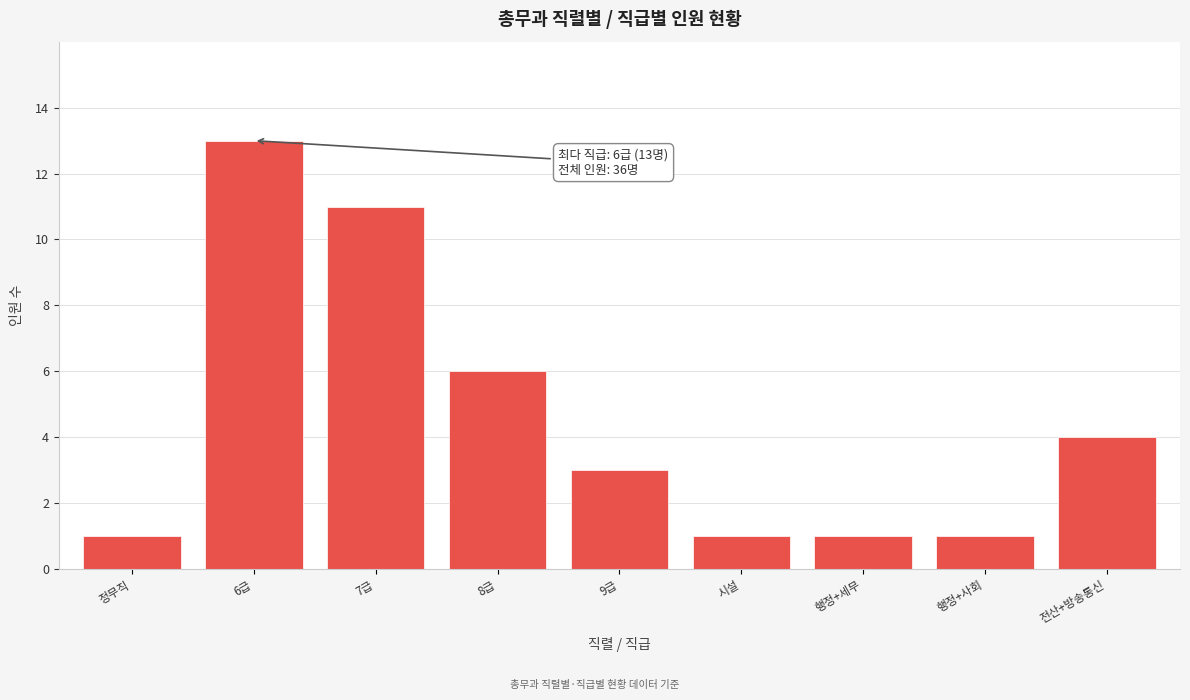

Reading left to right, list all the values displayed in this chart.

정무직=1	6급=13	7급=11	8급=6	9급=3	시설=1	행정+세무=1	행정+사회=1	전산+방송통신=4